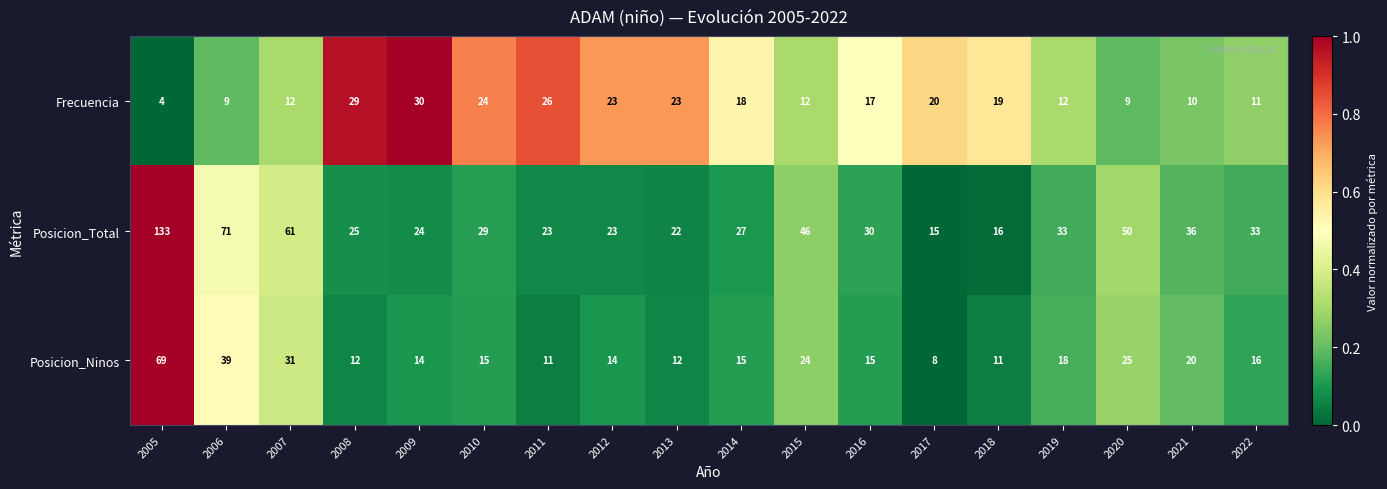

What is the sum of all Frecuencia values?

308